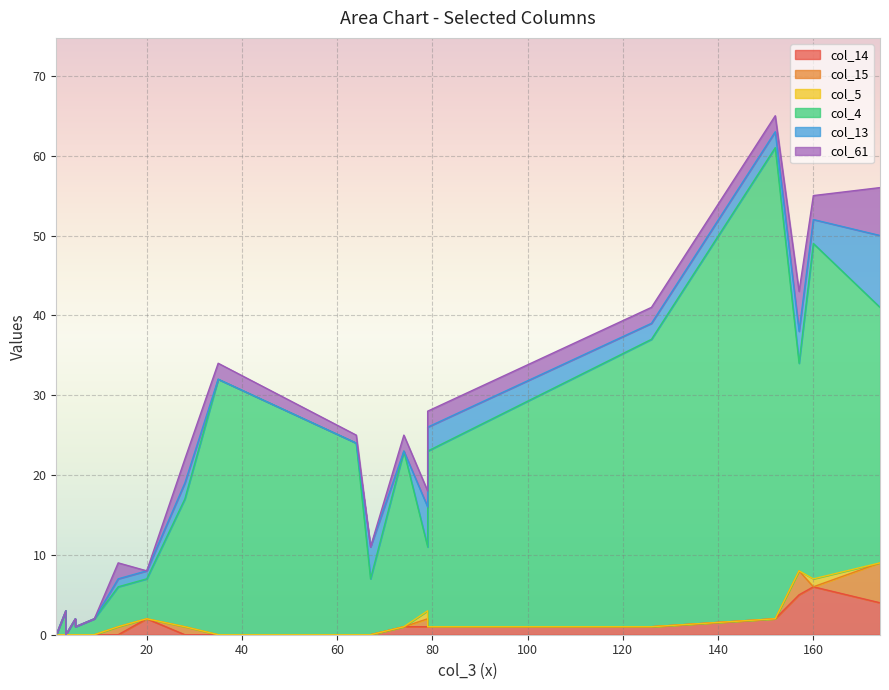

In col_14, how many points are lower than both neighbors (excluding endpoints)?

3